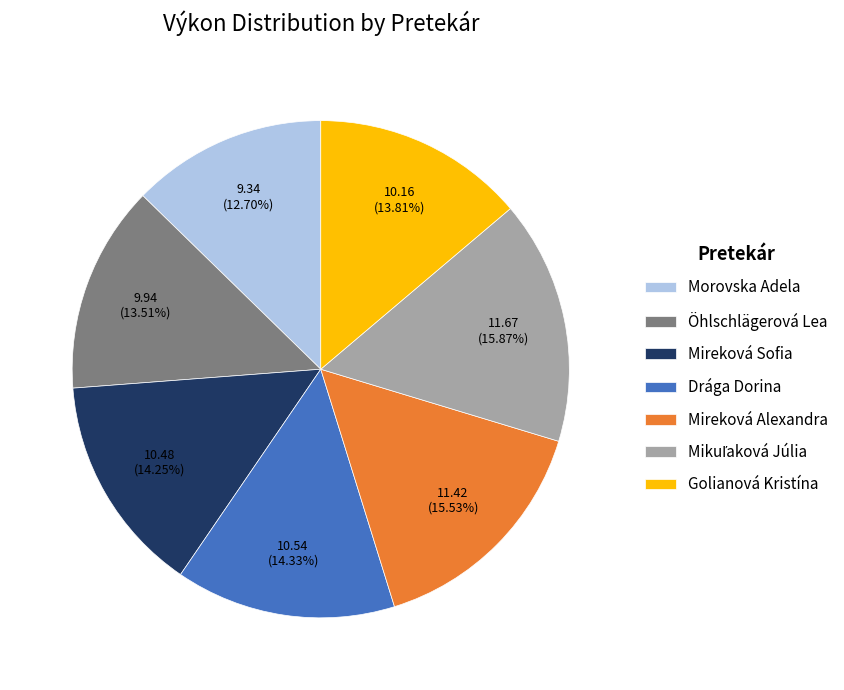

Approximately how many times larger is the value at Golianová Kristína compared to Drága Dorina?

1.0